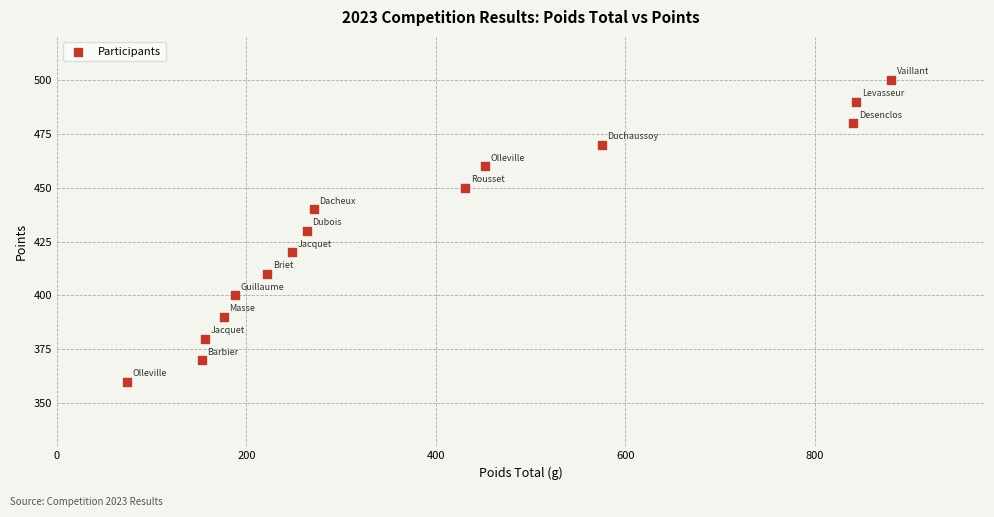

What is the range of X values (max minus min)?

807